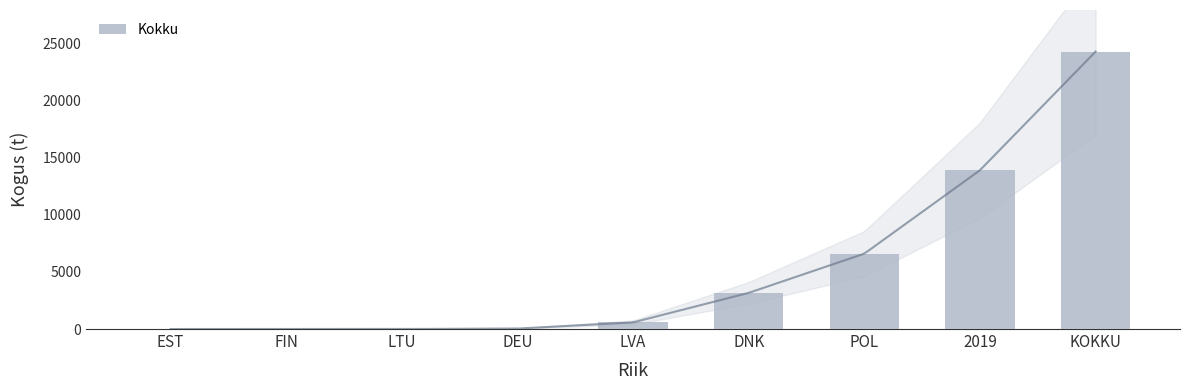

How many data points are above 581?

5